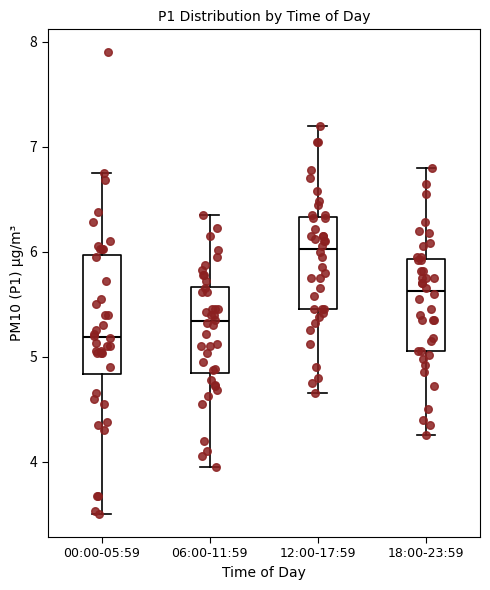

Which box is the tallest, from its lower edge to its upper edge?

00:00-05:59